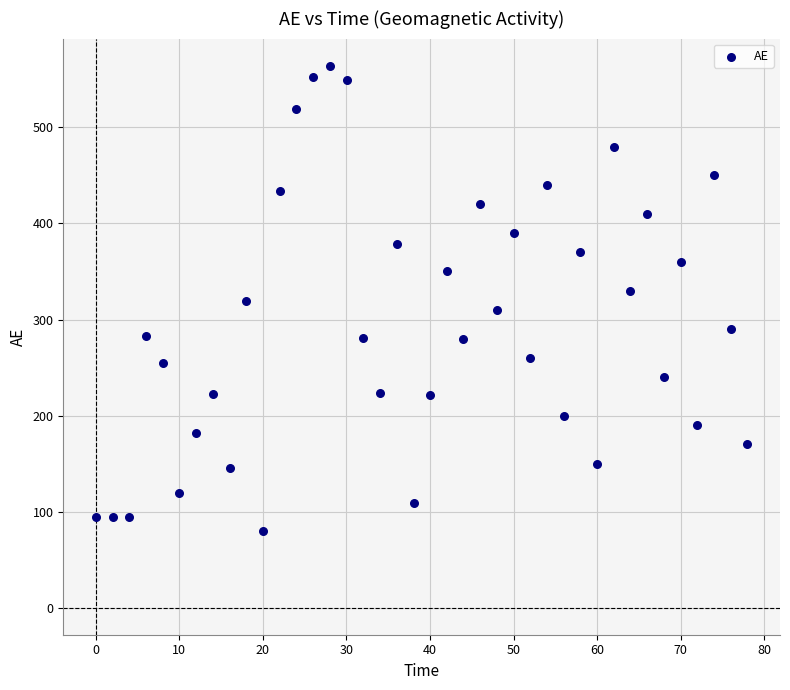

What is the range of X values (max minus min)?

78.0